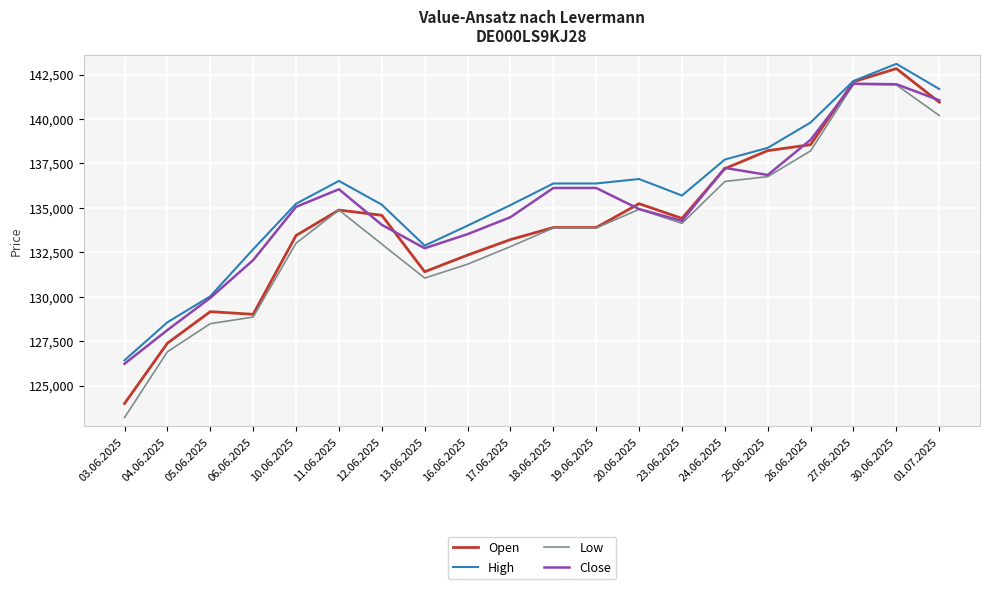

Which category has the highest value across all series?

30.06.2025